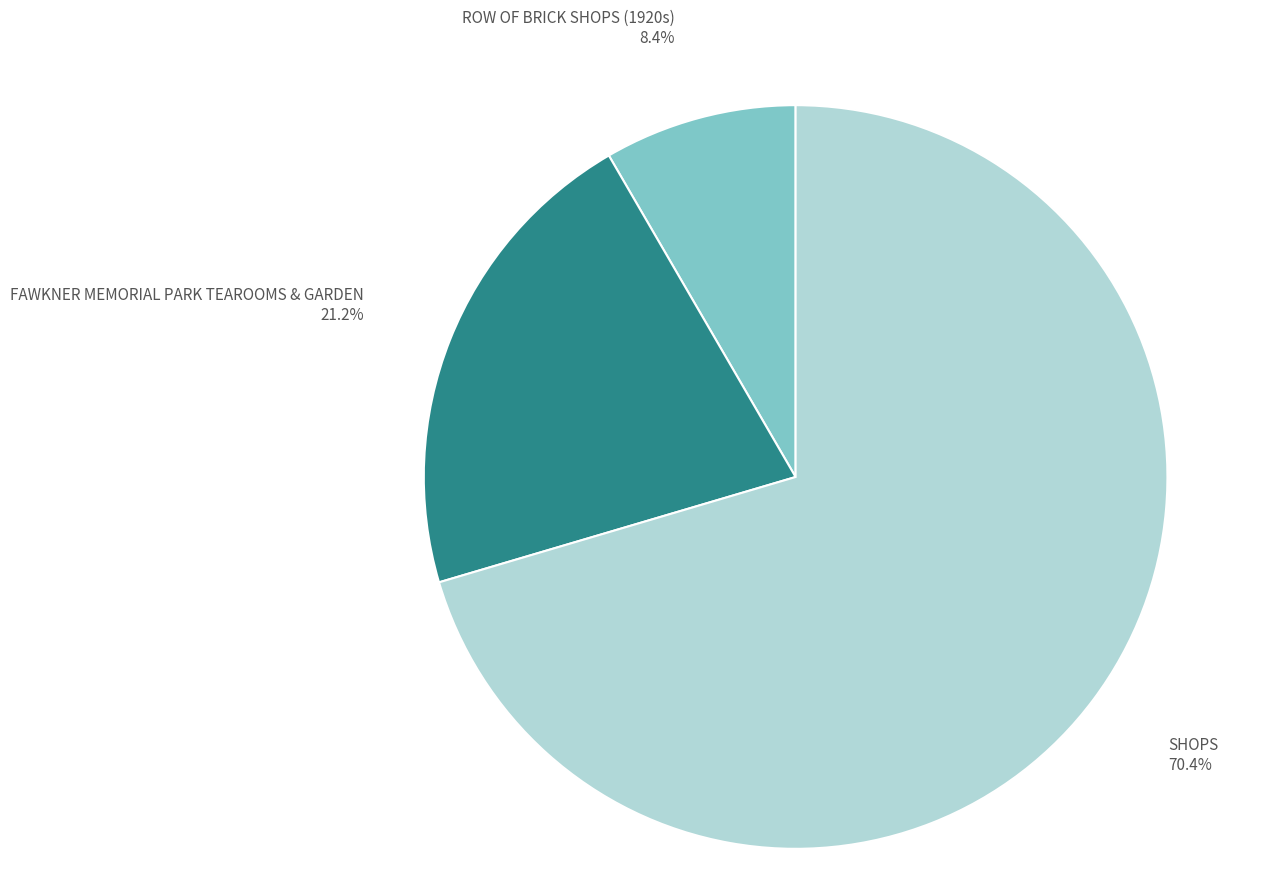

To the nearest percent, what is the combined percentage of SHOPS and FAWKNER MEMORIAL PARK TEAROOMS & GARDEN?

92%